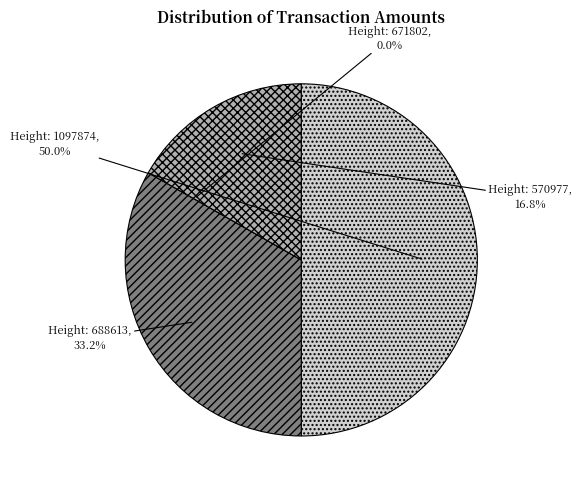

How many slices are in this pie chart?

4